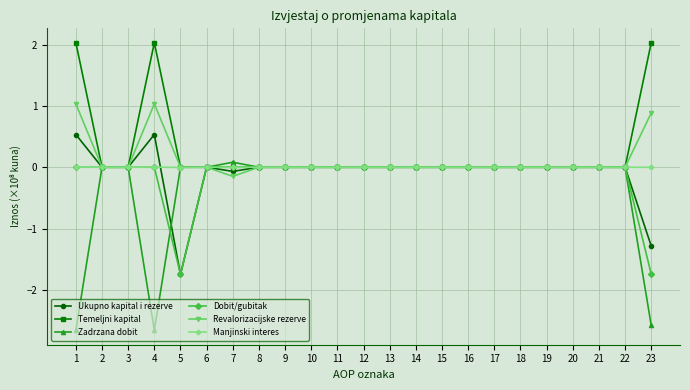

At which category does Zadrzana dobit reach its first local valley?

4